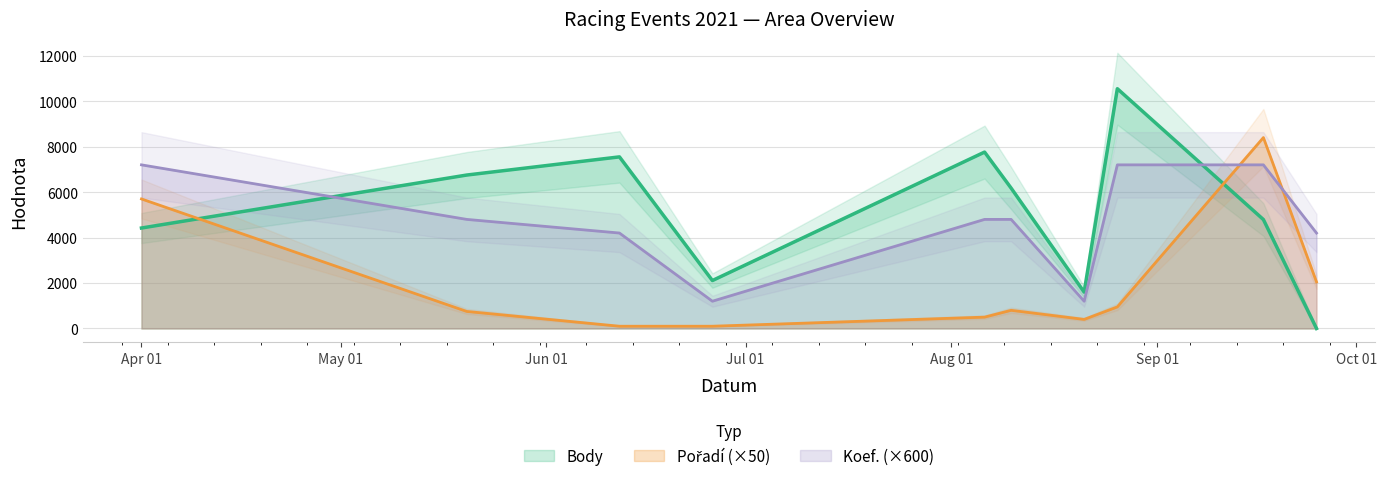

Reading left to right, extract all data points from this chart.

Body: 4421	6752	7551	2110	7762	6176	1600	10550	4793	0
Pořadí: 5700	750	100	100	500	800	400	950	8400	2050
Koef.: 7200	4800	4200	1200	4800	4800	1200	7200	7200	4200